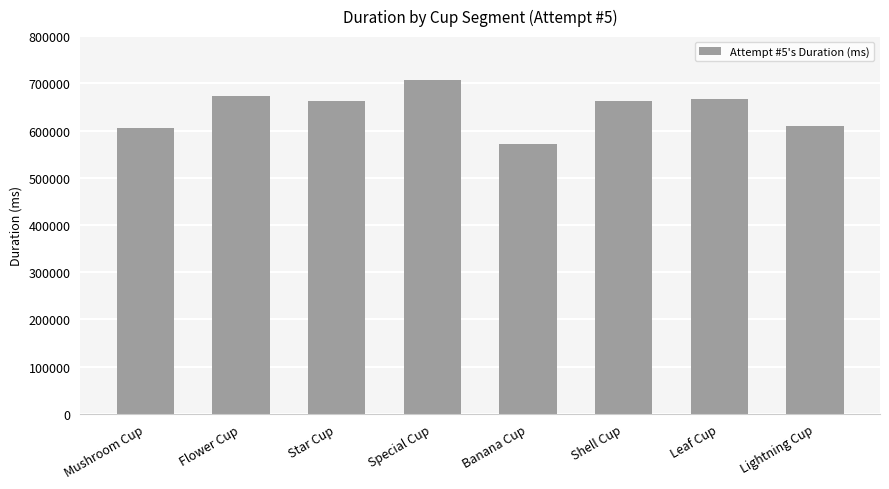

The chart shows a value of 942184 at Lightning Cup. True or false?

False